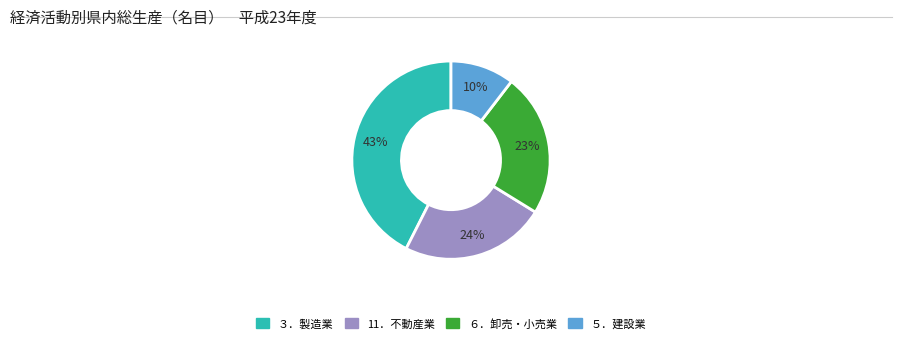

Is there any slice that represents more than half of the pie?

No